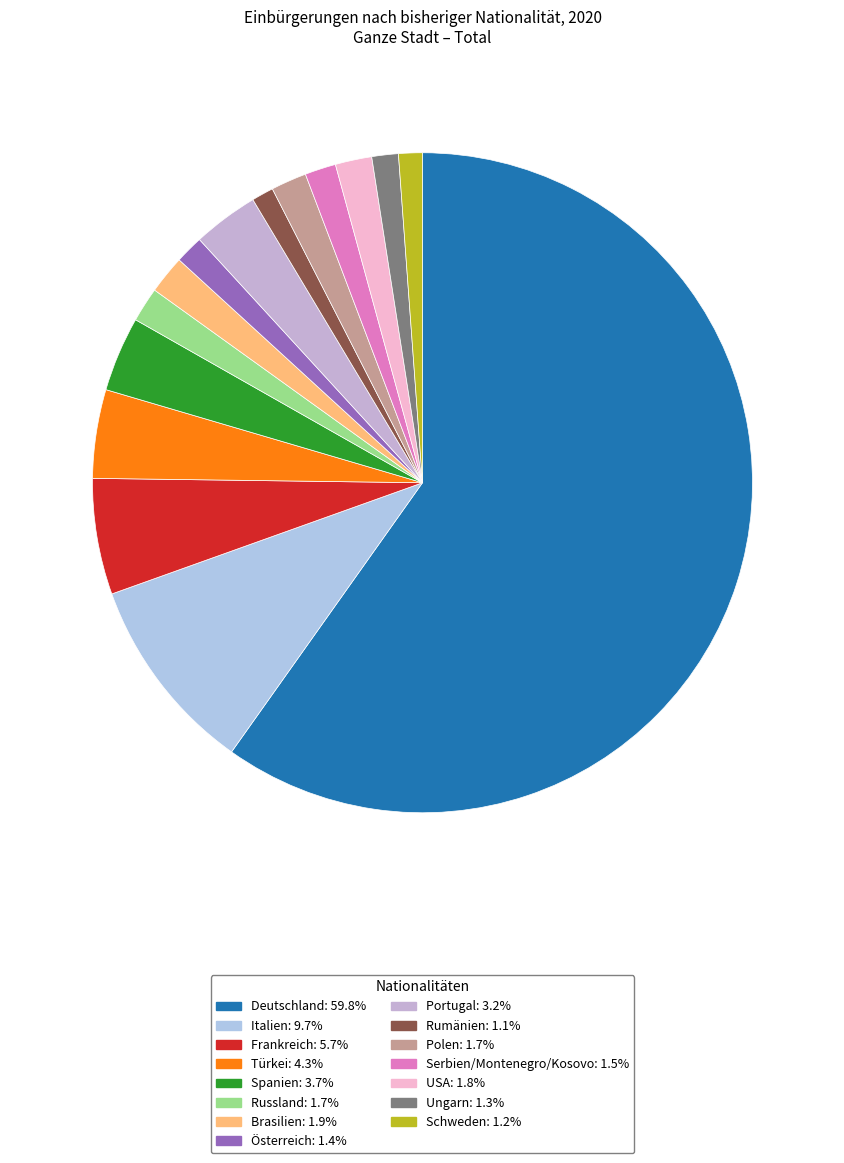

How many slices are in this pie chart?

15